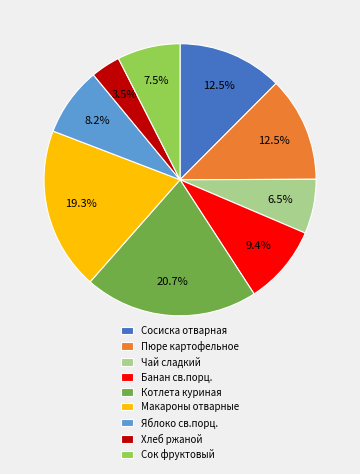

Does any single category account for the majority?

No